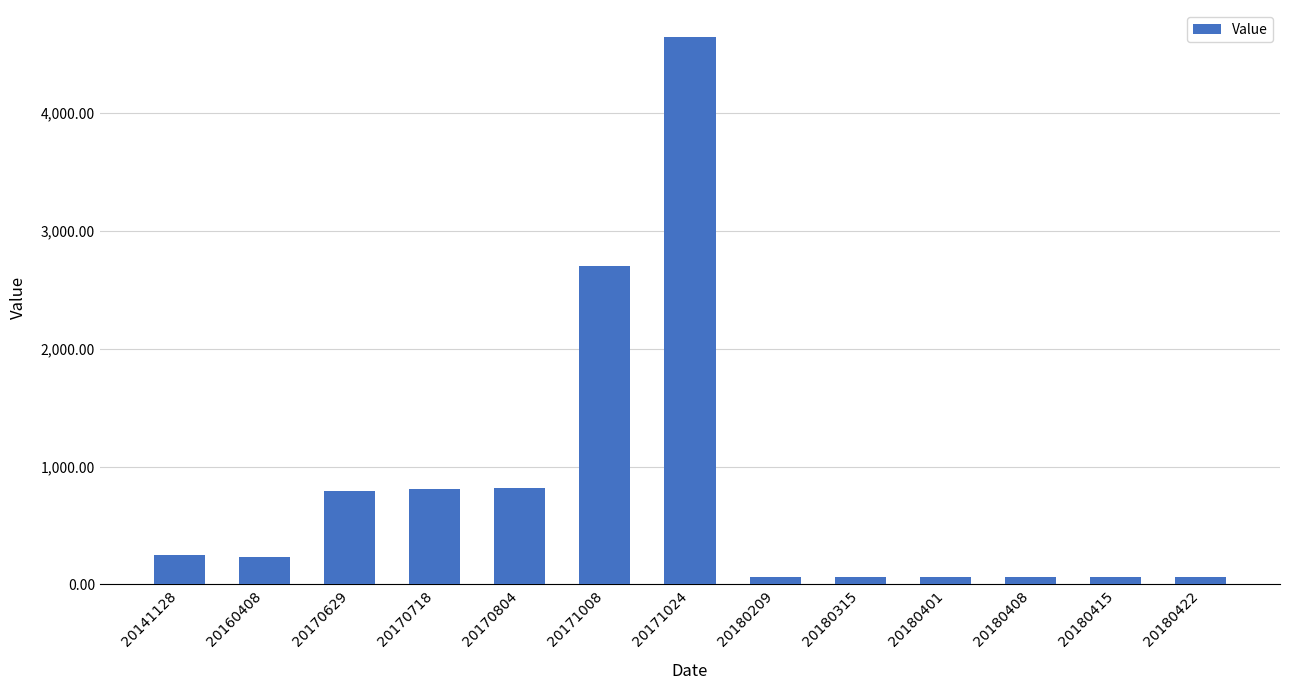

What is the sum of all values?

10603